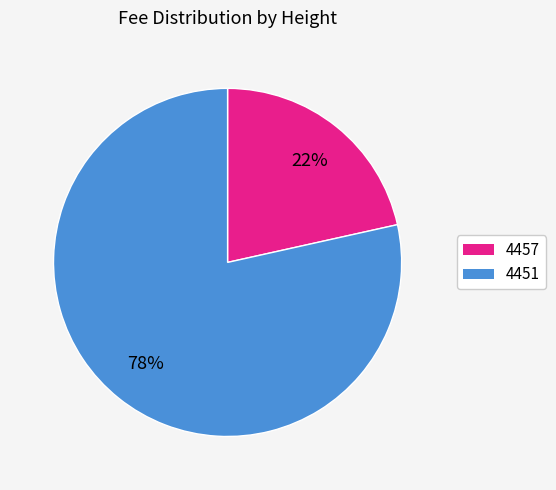

What is the largest slice in the pie chart?

4451